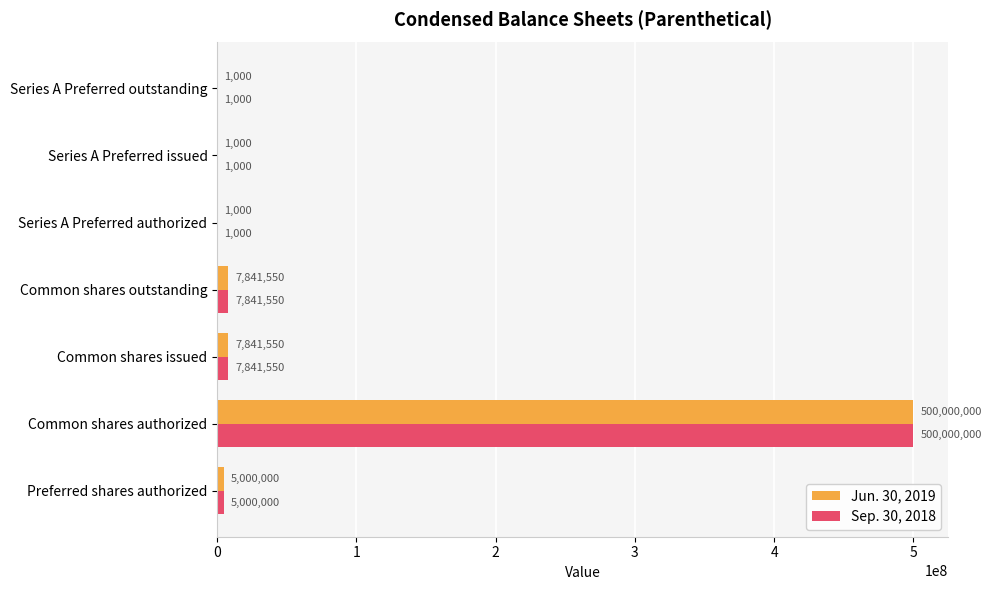

What is the highest value of the Sep. 30, 2018 series?

500000000